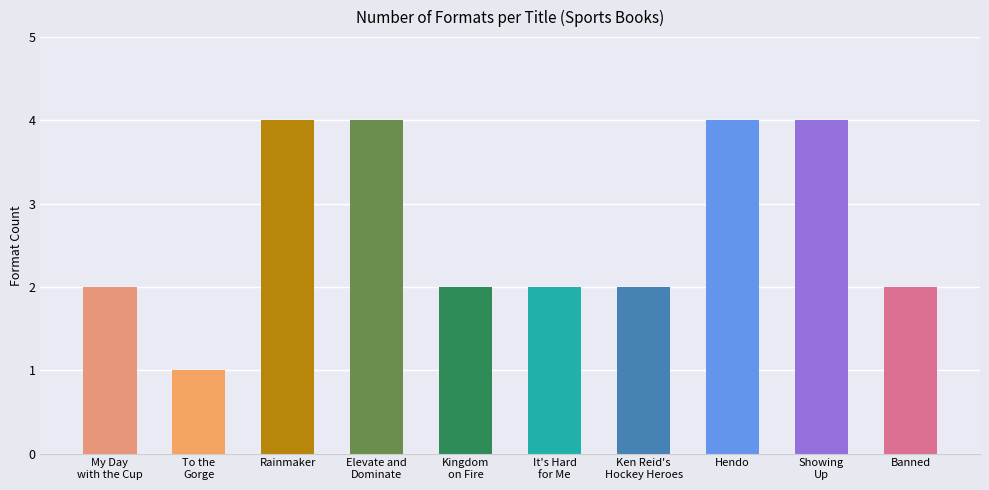

True or false: the data shows 1 at To the Gorge.

True